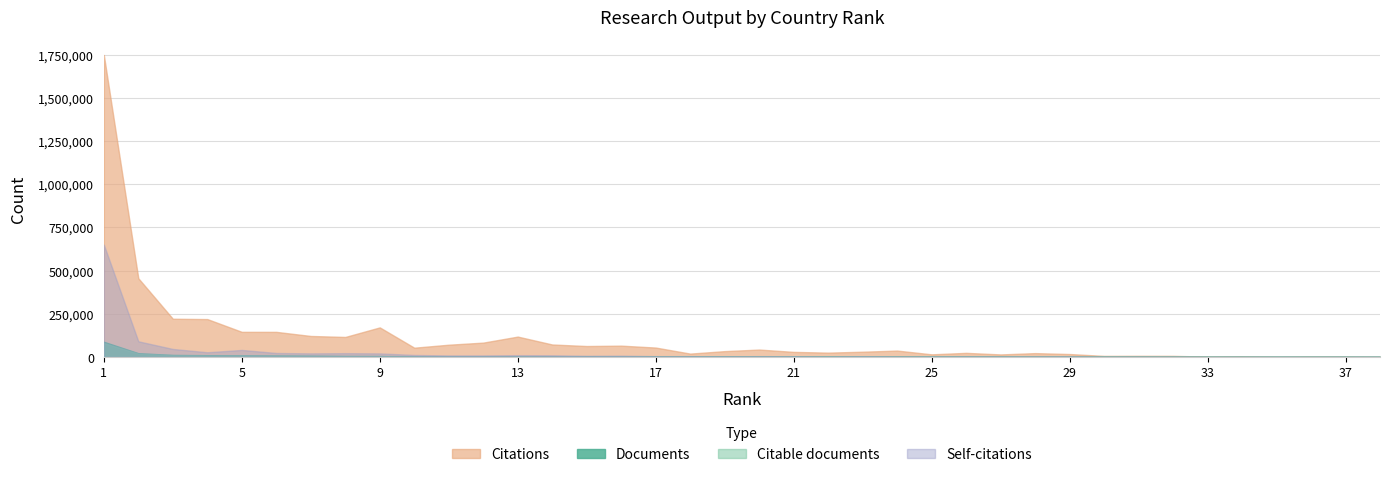

How many lines are shown in the chart?

4